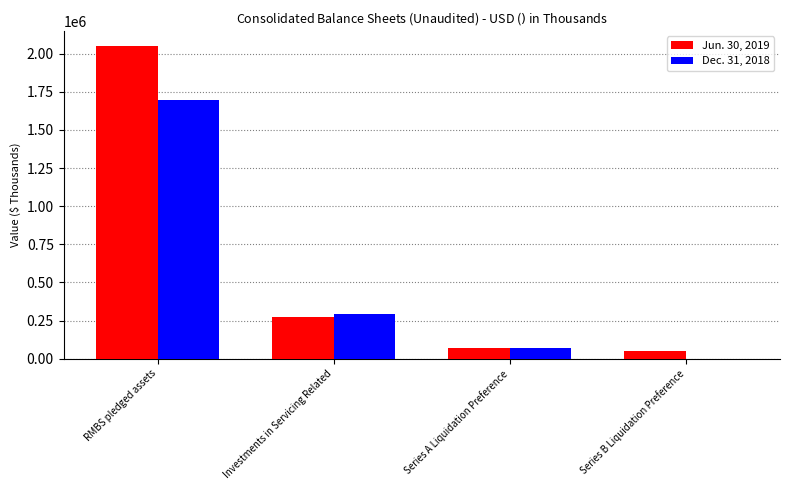

Which series has the largest total across all categories?

Jun. 30, 2019